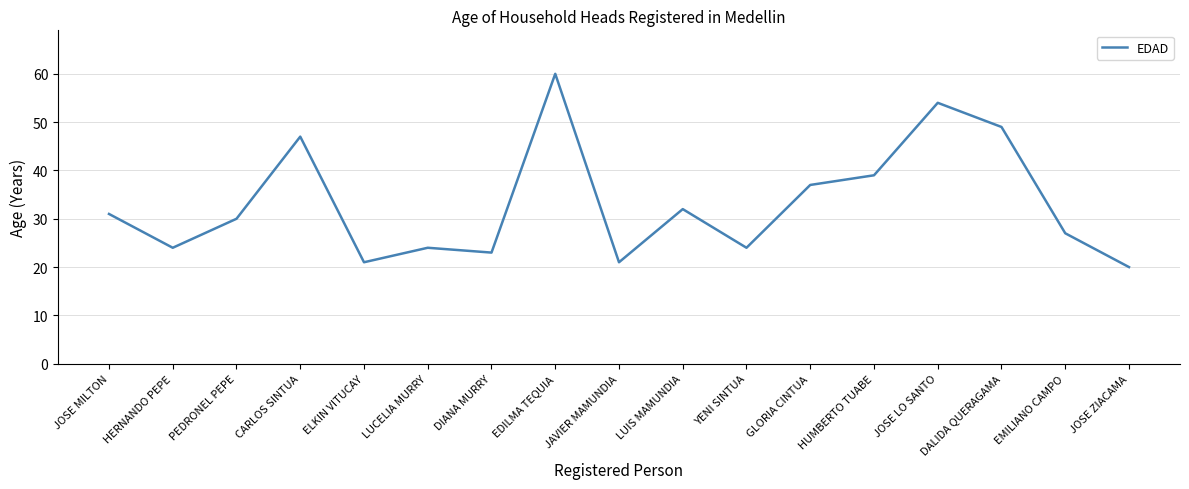

What position from the left is LUCELIA MURRY?

6